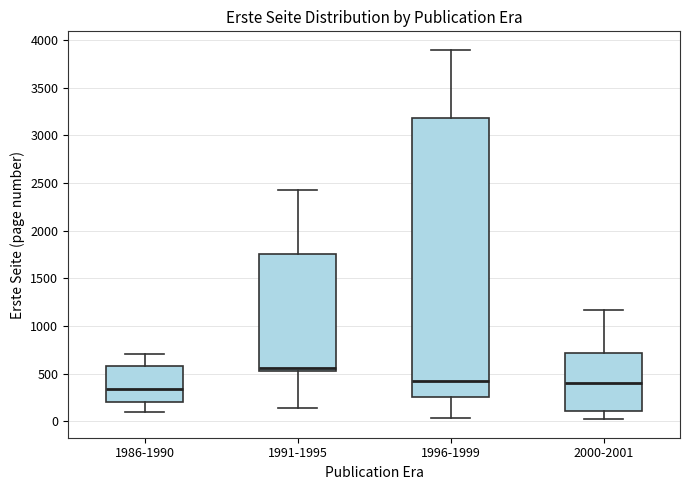

Which box's median line is the lowest?

1986-1990